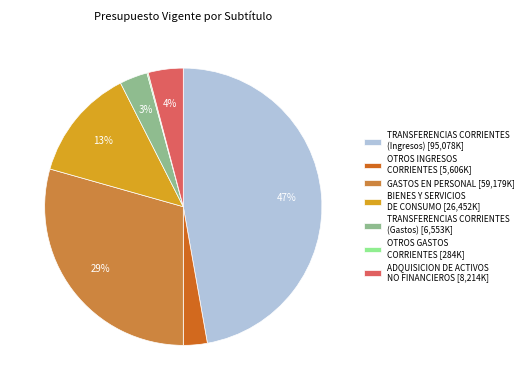

Does any single category account for the majority?

No